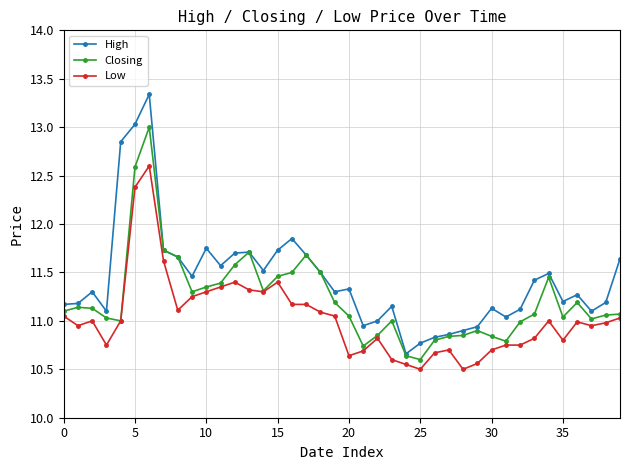

Does the chart display data point markers on the line(s)?

Yes